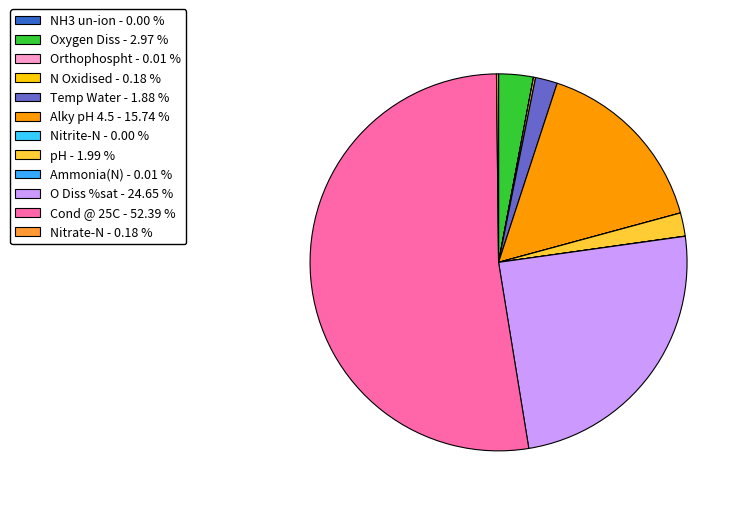

Is it true that Alky pH 4.5 is 27% of the pie?

False